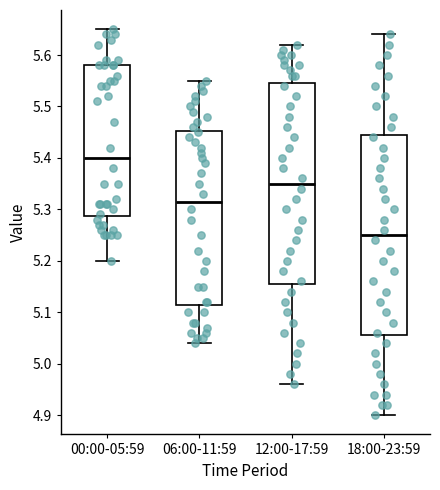

Reading left to right, read every box against the y-axis: the position of its median line, the range the box covers, and the ends of its whiskers. The values are not printed on the chart, so give them approximately, as read against the axis.

00:00-05:59: median 5.40, box 5.29 to 5.58, whiskers 5.20 to 5.65
06:00-11:59: median 5.32, box 5.12 to 5.45, whiskers 5.04 to 5.55
12:00-17:59: median 5.35, box 5.16 to 5.55, whiskers 4.96 to 5.62
18:00-23:59: median 5.25, box 5.06 to 5.45, whiskers 4.90 to 5.64